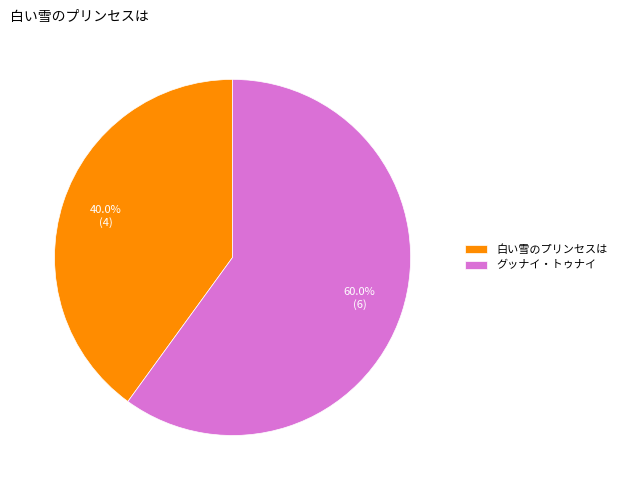

Between 白い雪のプリンセスは and グッナイ・トゥナイ, which is larger?

グッナイ・トゥナイ